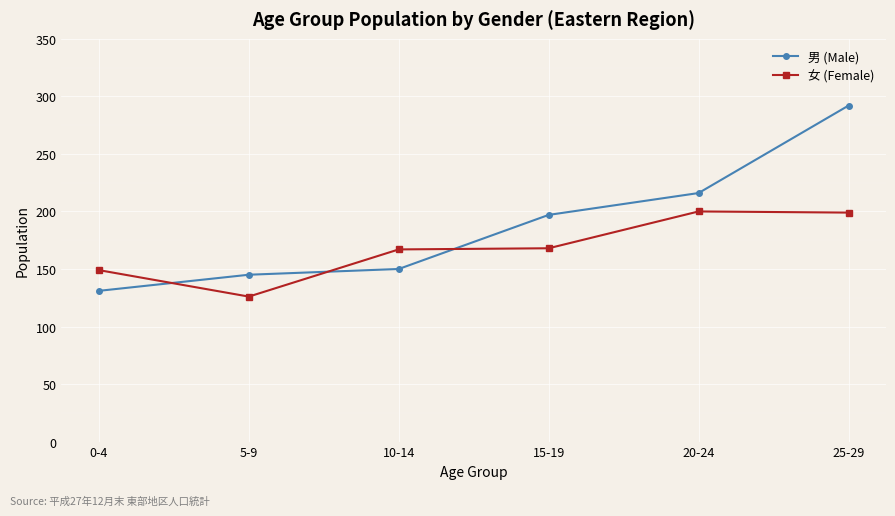

How many intersections are there between 男 (Male) and 女 (Female)?

3